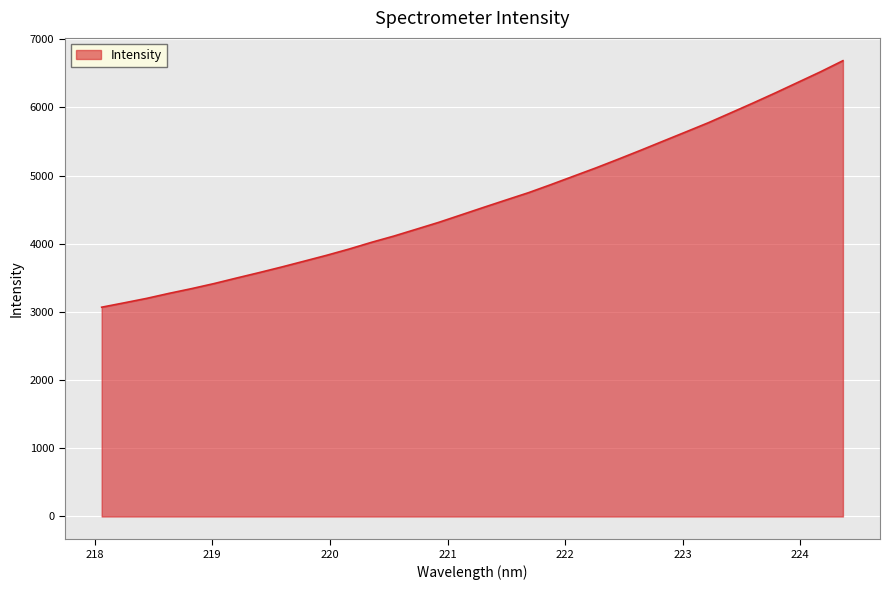

What is the difference between the maximum and minimum values?

3615.8